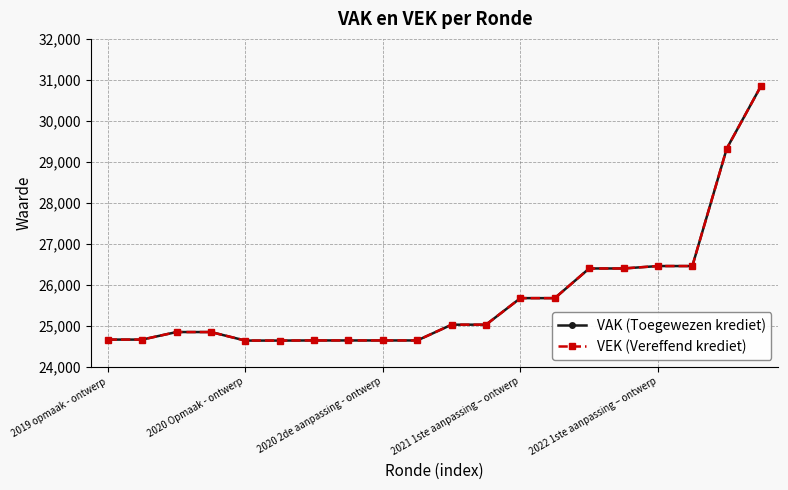

Does the chart have visible grid lines?

Yes